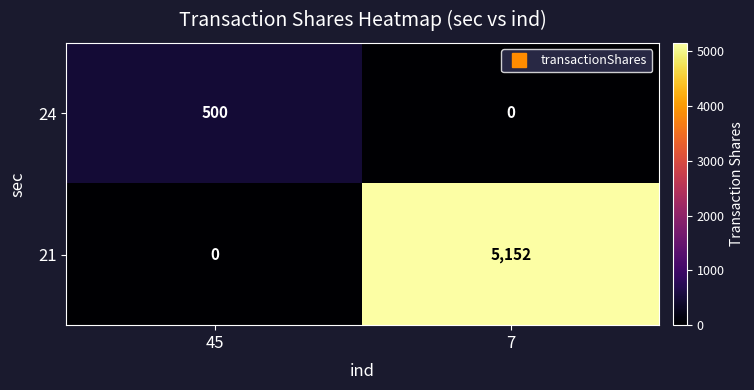

The value of 24 at 45 is 500. True or false?

True